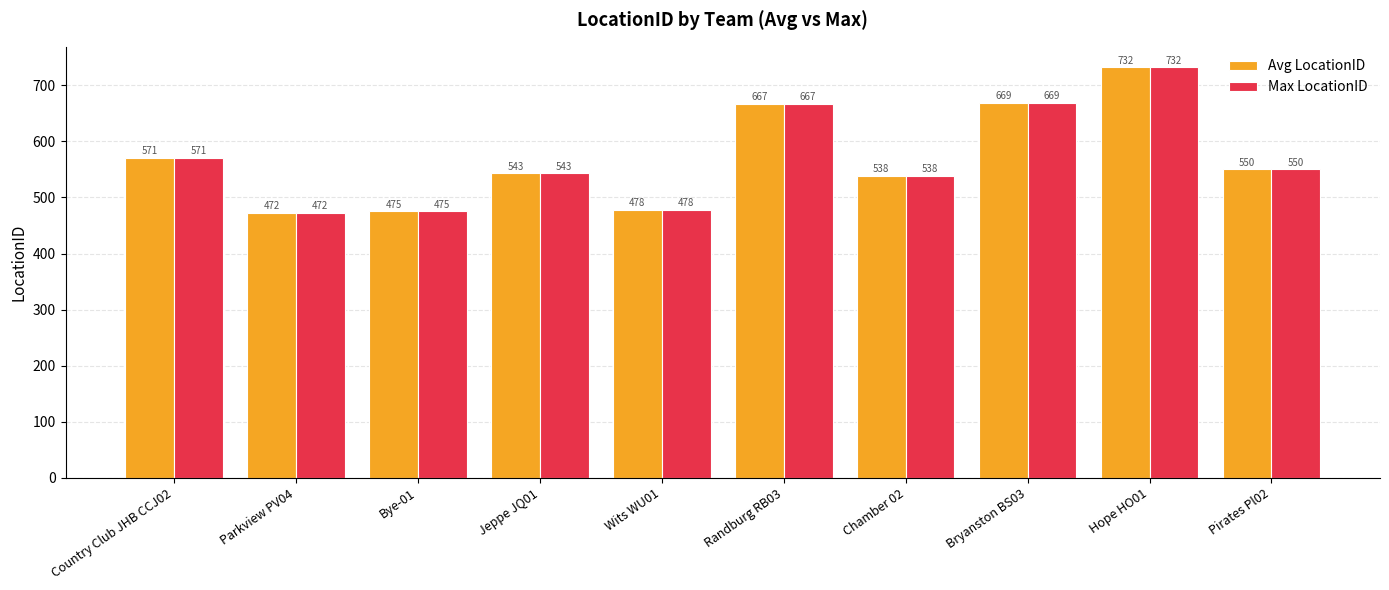

What is the average value of the Avg LocationID series?

570